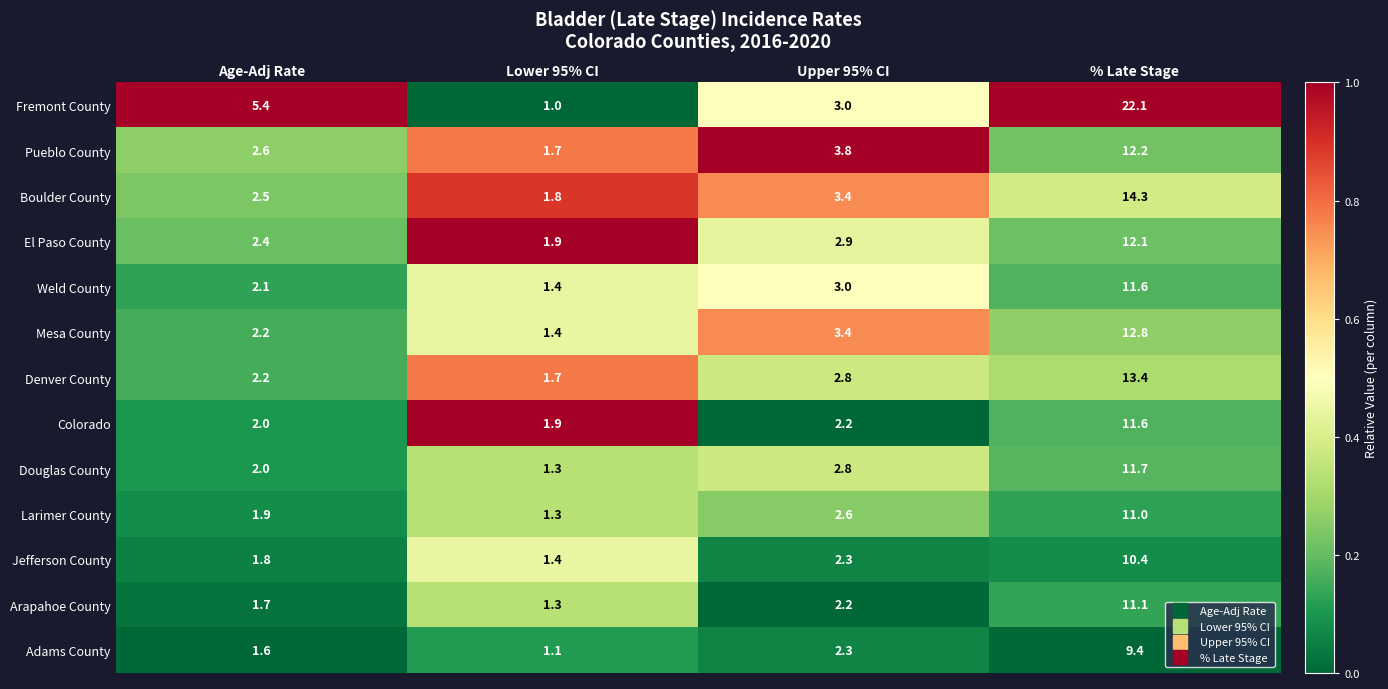

Which series has the widest spread of values?

Fremont County